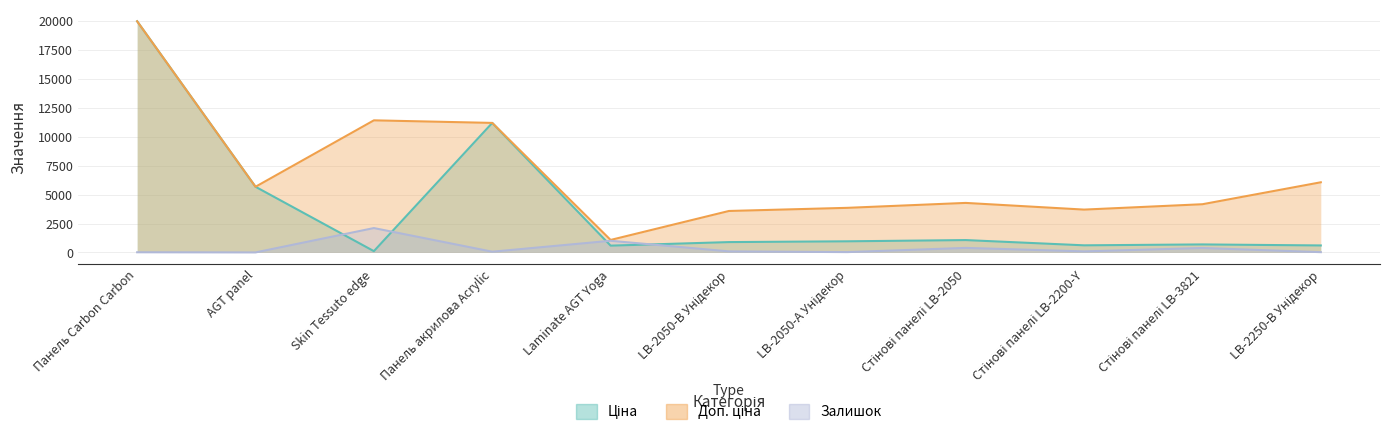

List the series in order of their peak value, lowest first.

Залишок, Ціна, Доп. ціна